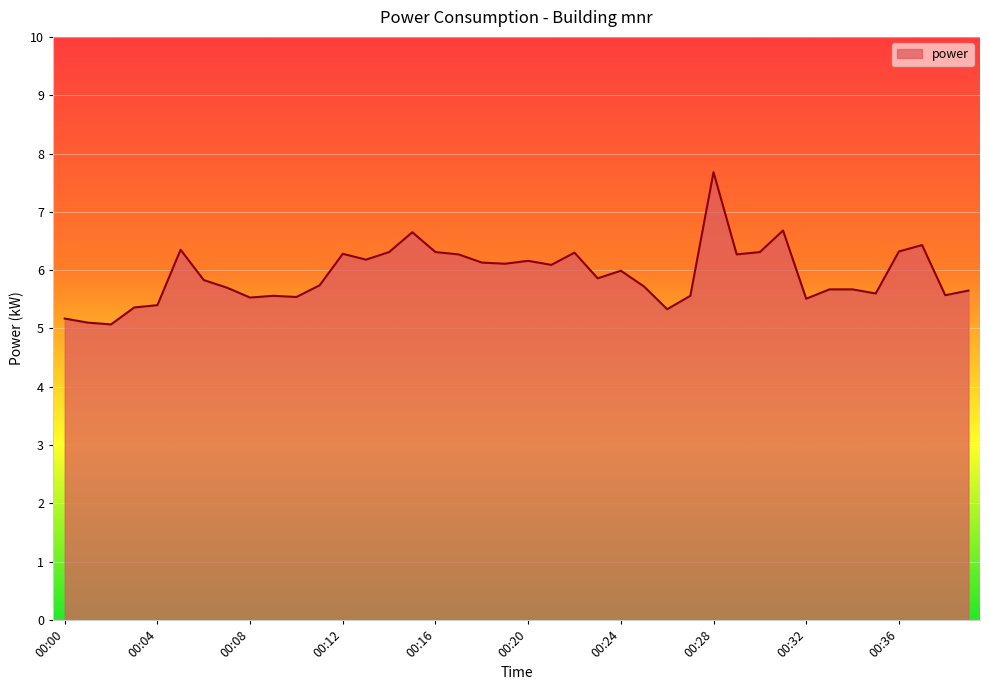

How many lines are shown in the chart?

1